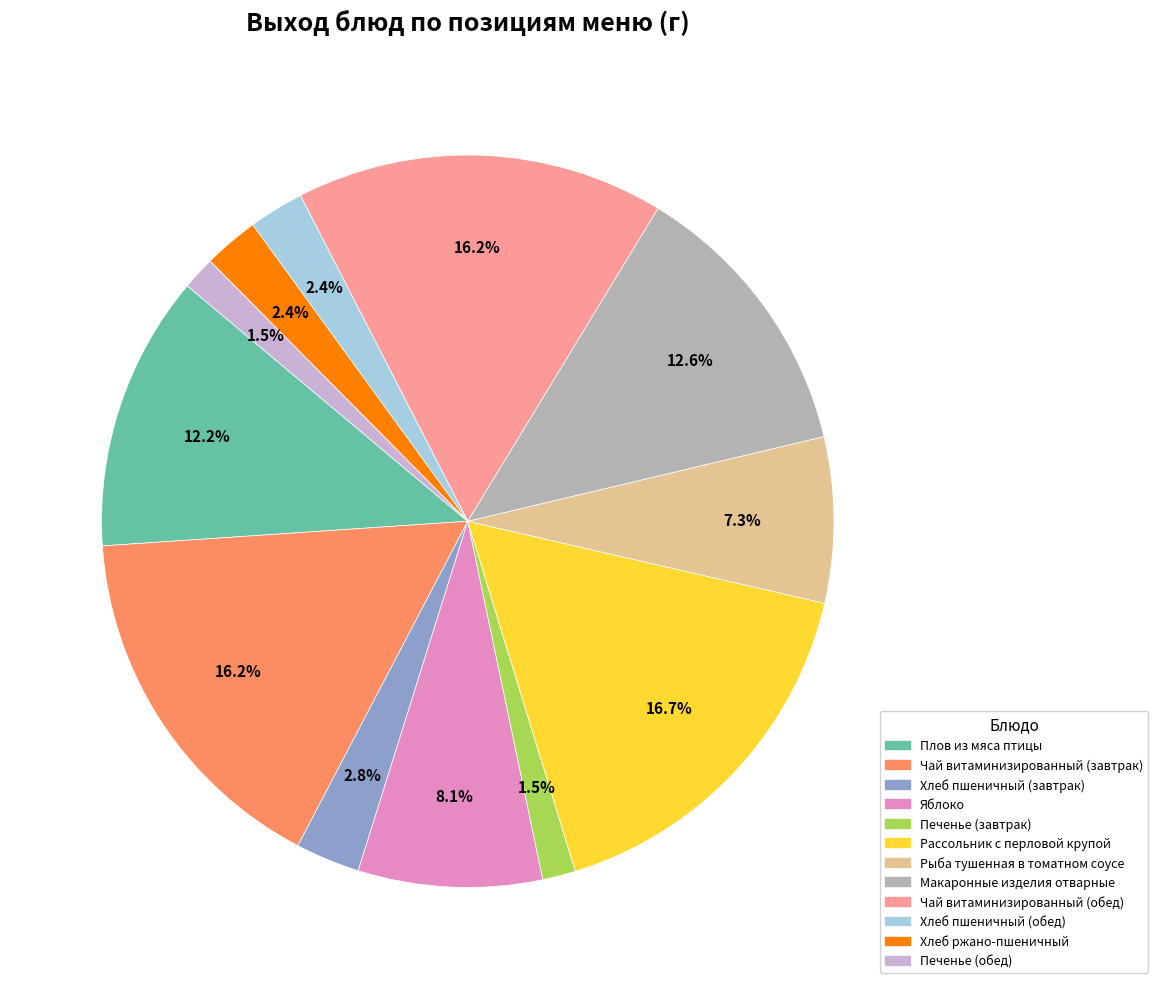

To the nearest percent, what is the combined percentage of Хлеб пшеничный (обед) and Макаронные изделия отварные?

15%